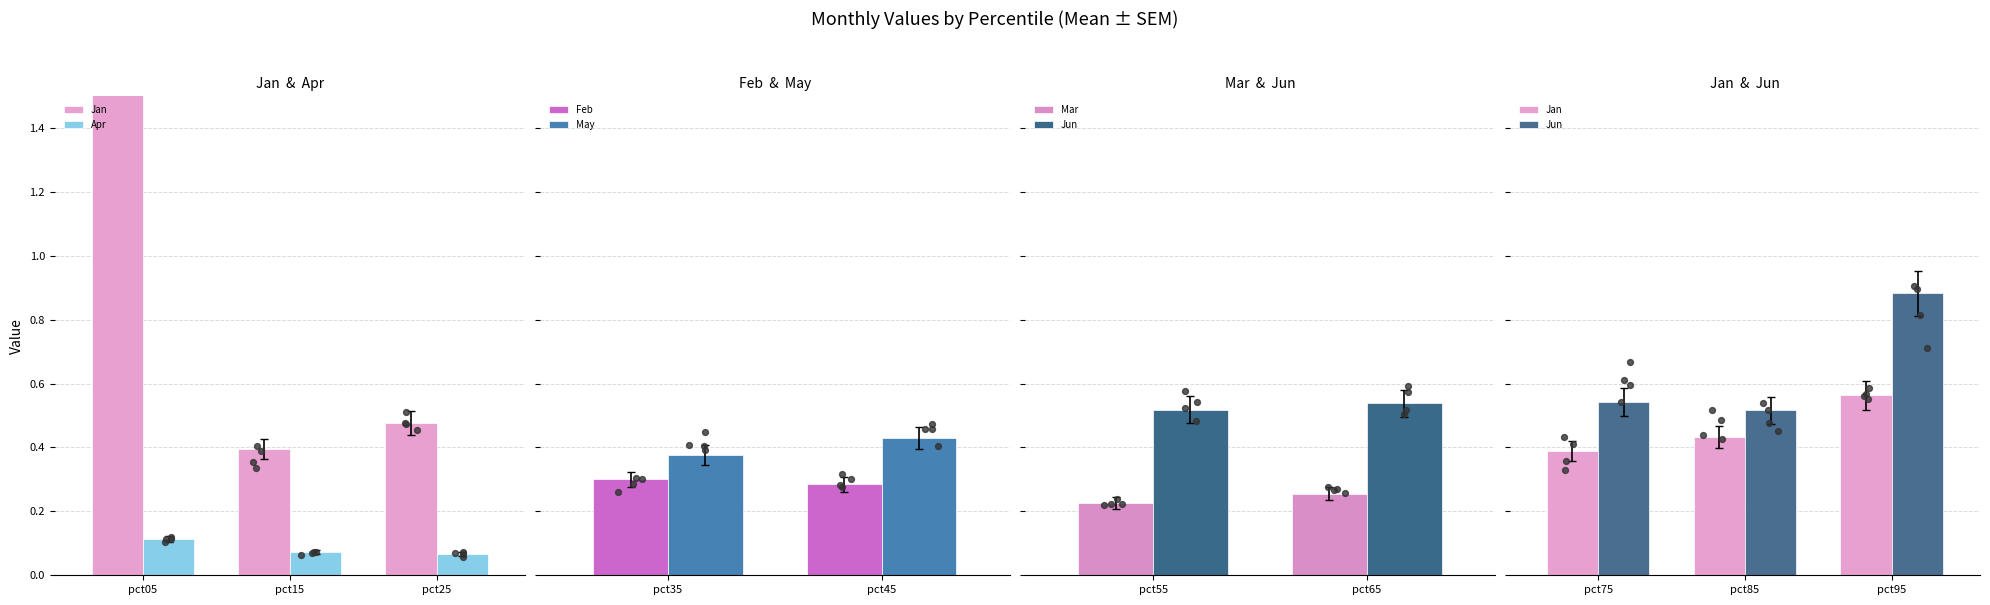

Is the value of May at pct15 greater than the value of Jun at pct35?

No